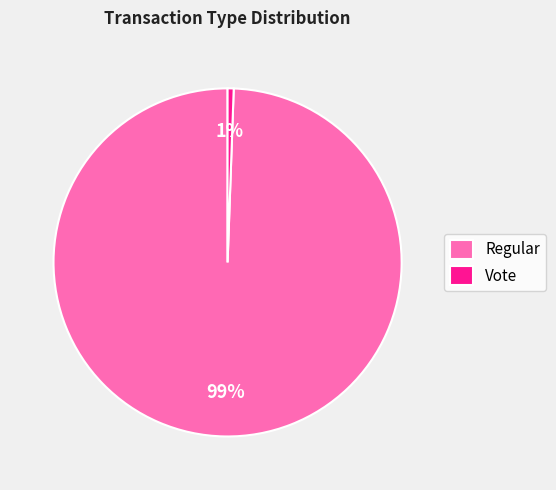

To the nearest percent, what portion does Regular represent?

99%